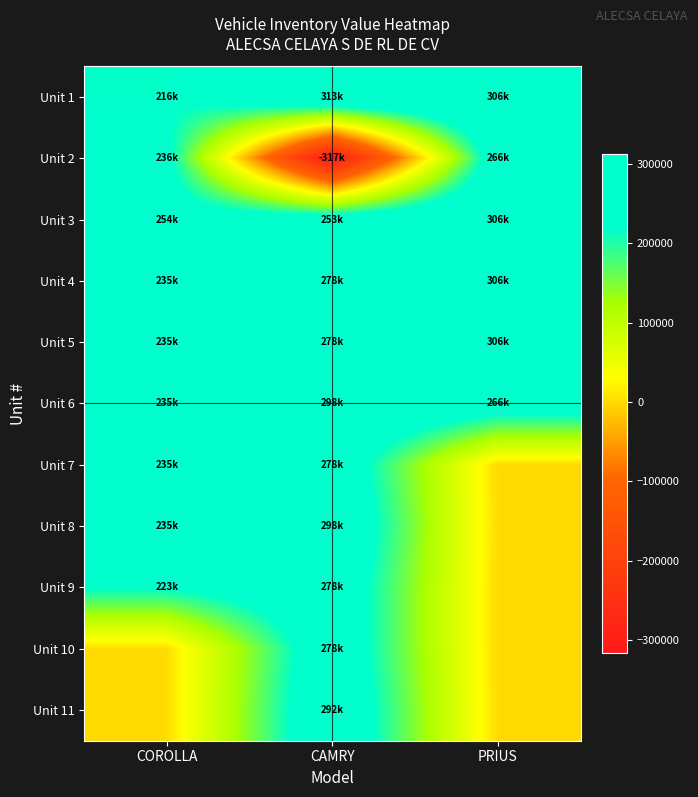

Count the number of categories in the chart.

3